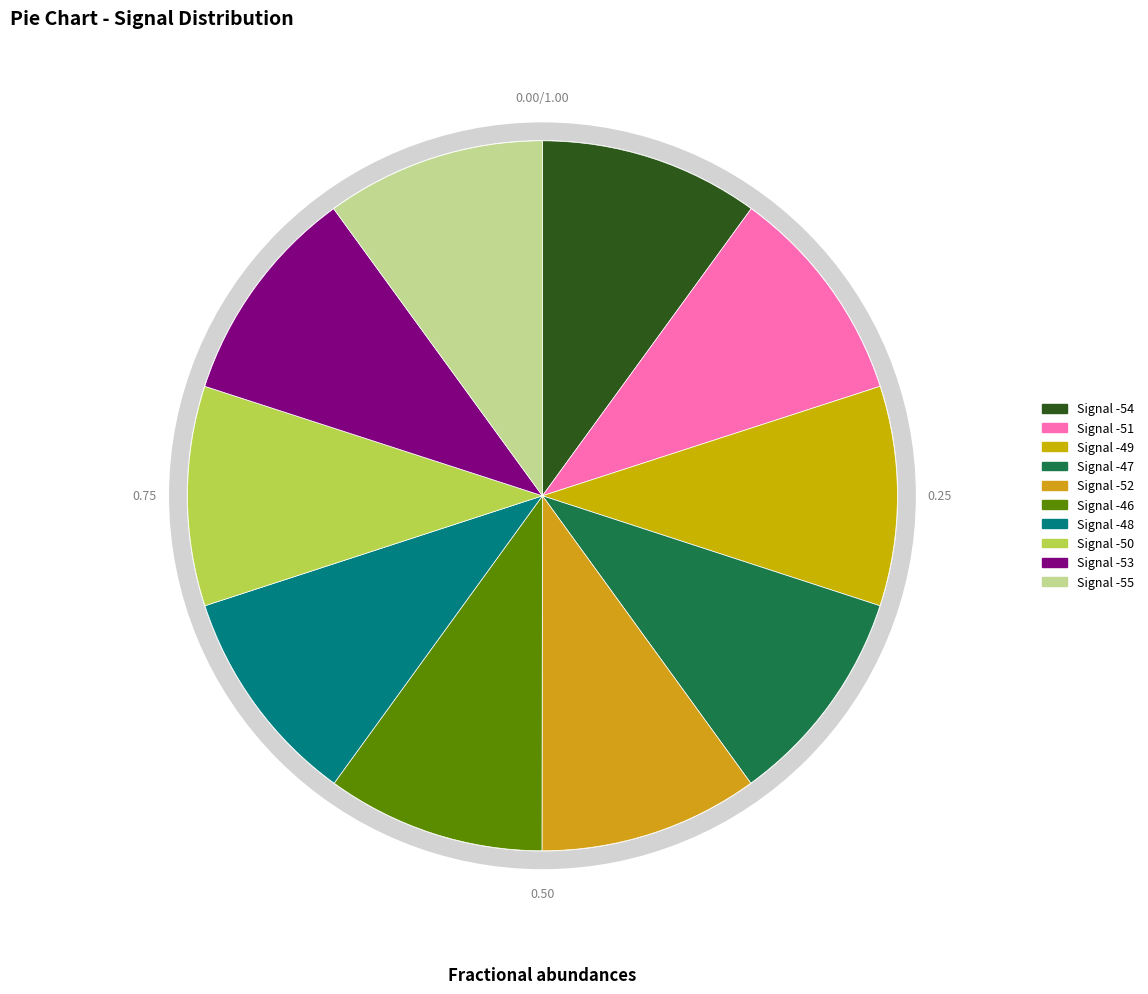

Is Signal -53 the majority of the pie?

No